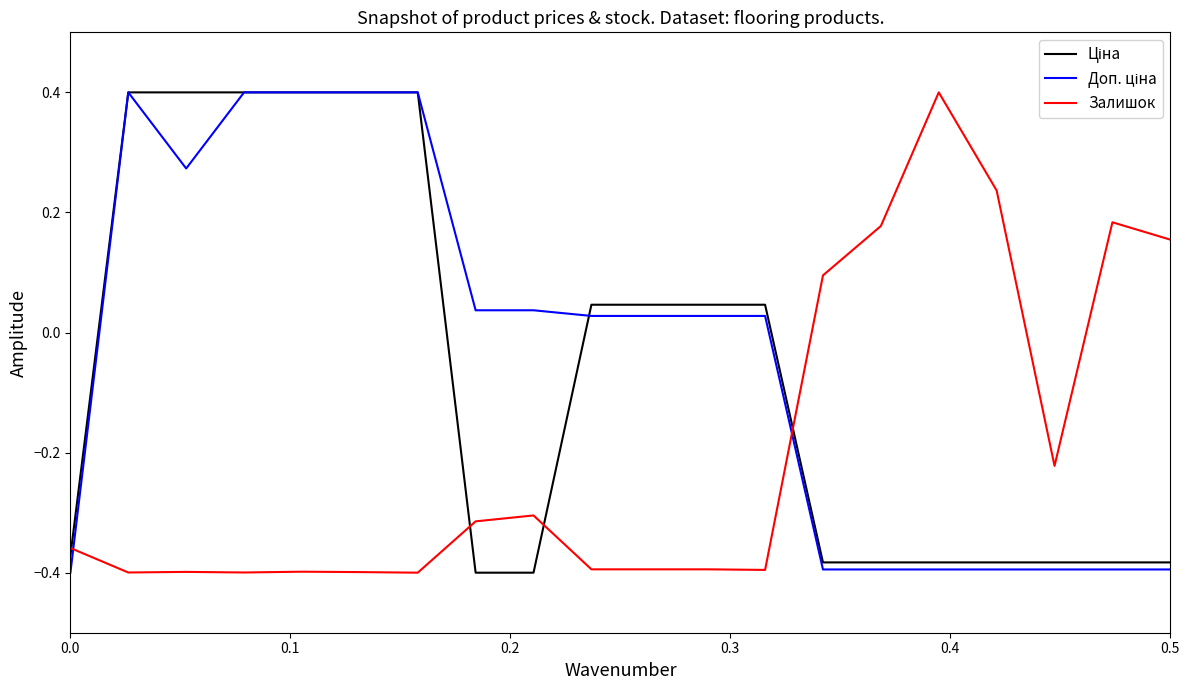

What is the greatest value displayed?

0.4